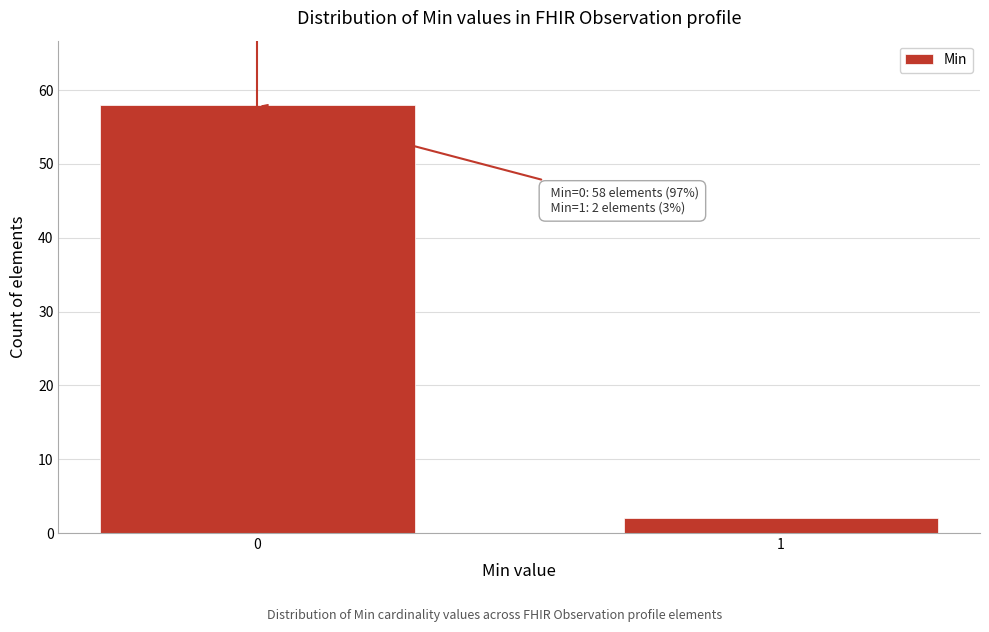

Reading right to left, transcribe all the data shown in this chart.

2	58